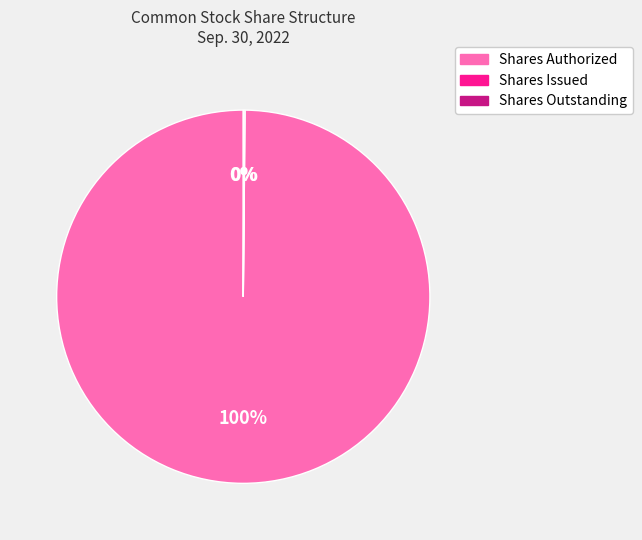

Is it true that Shares Authorized is 100% of the pie?

True